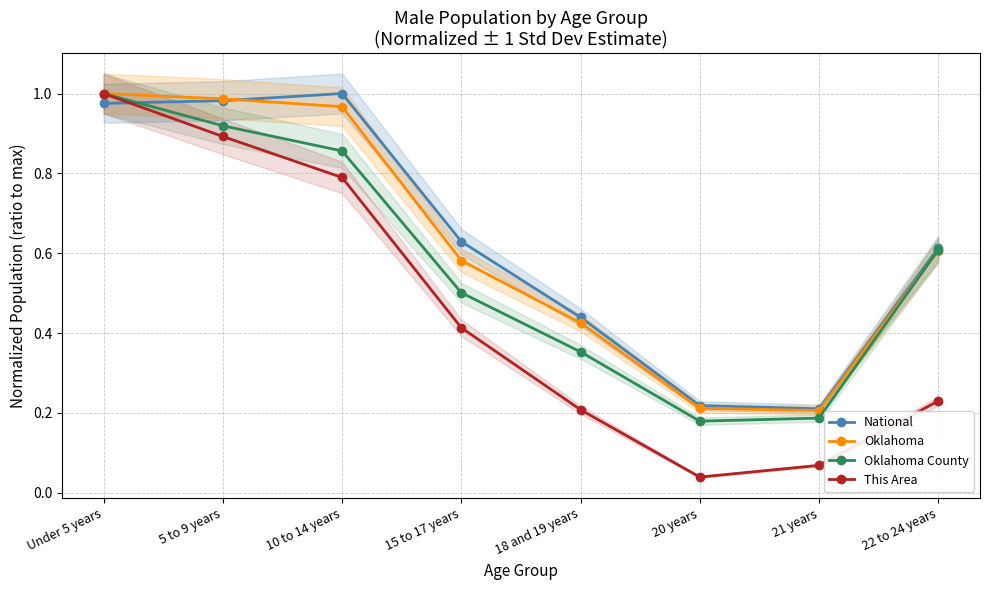

True or false: Oklahoma County has a value of 1.4 at 5 to 9 years.

False